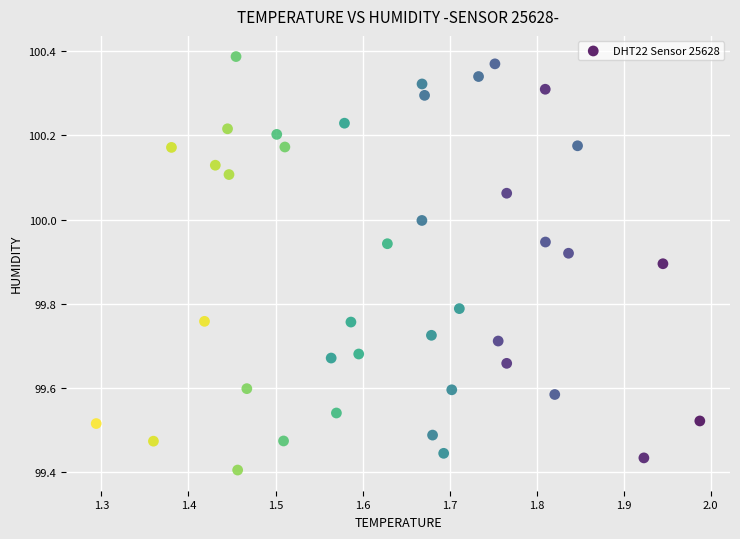

What is the range of Y values (max minus min)?

1.0